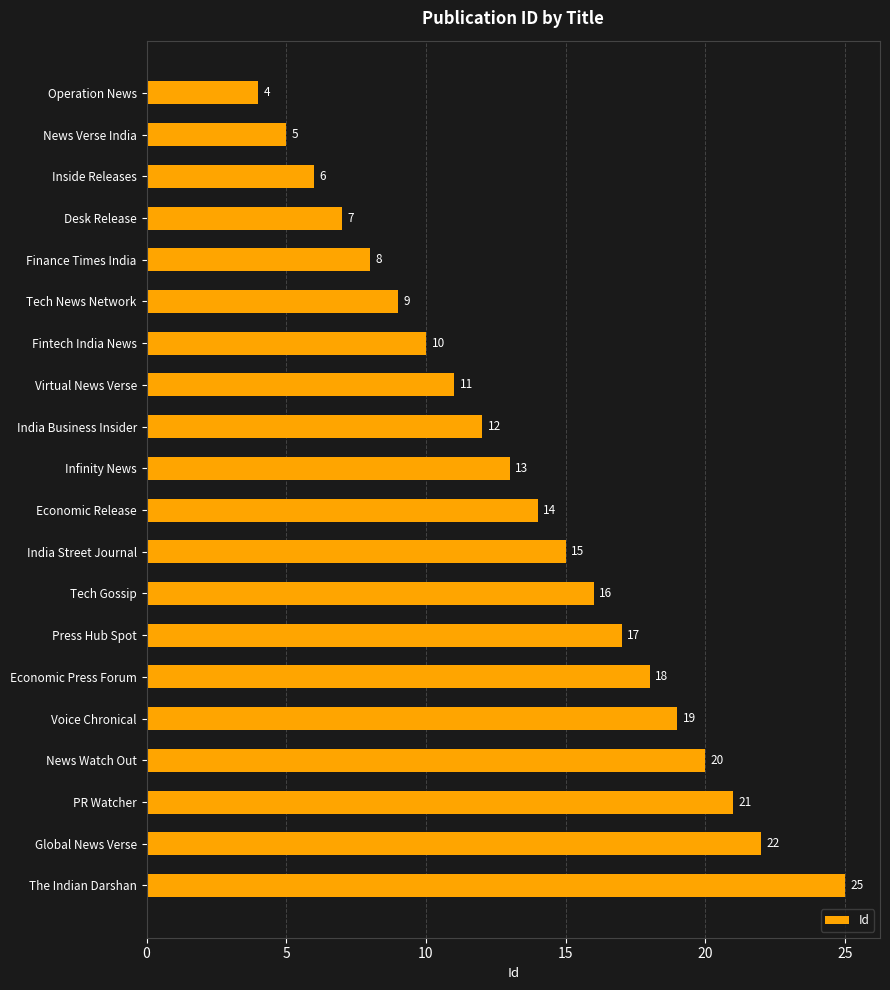

What is the label of the 1st bar from the top?

Operation News